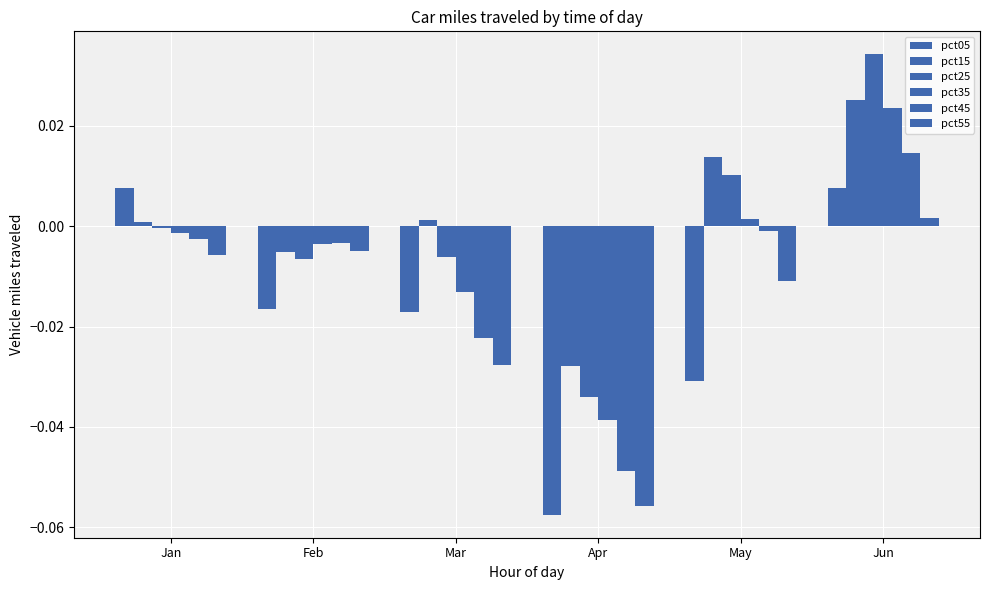

Are the bars horizontal?

No